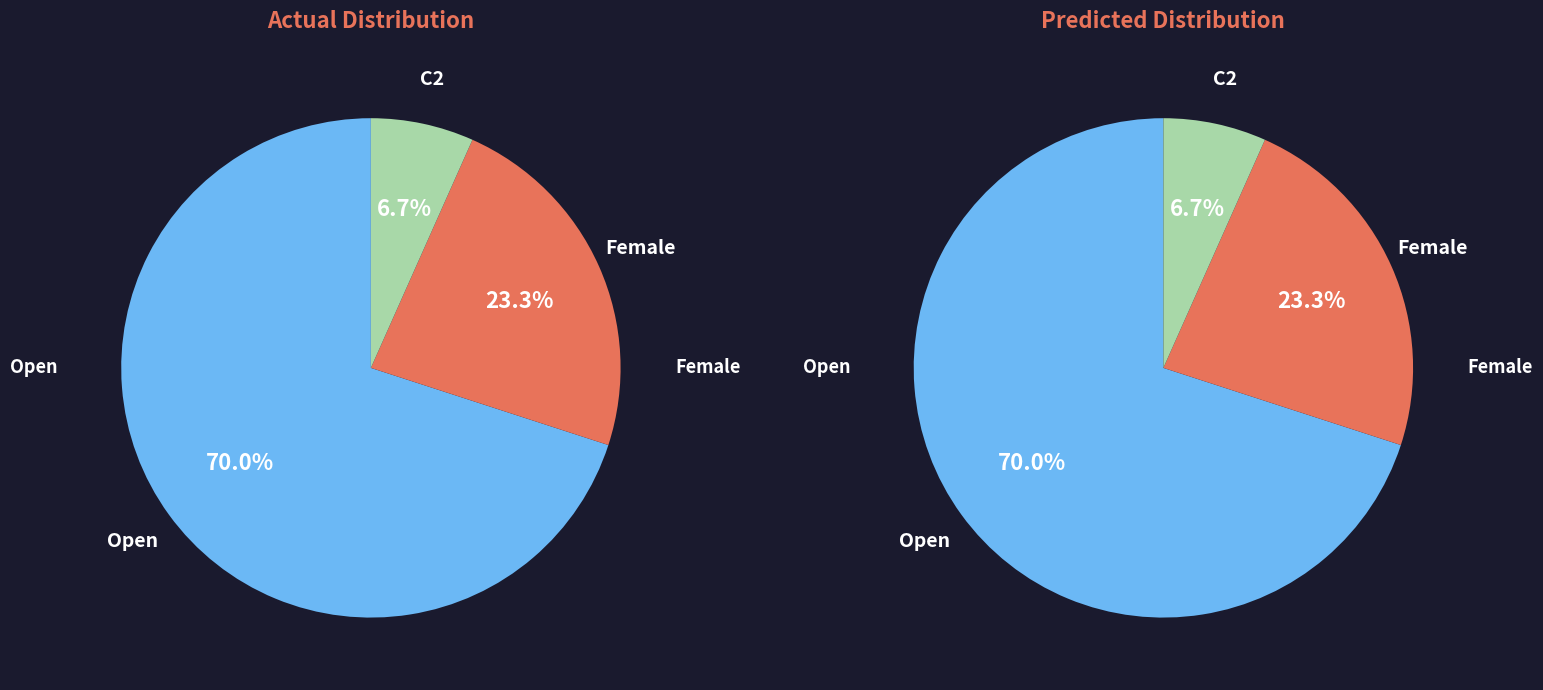

Which category has the biggest portion of the pie?

Open